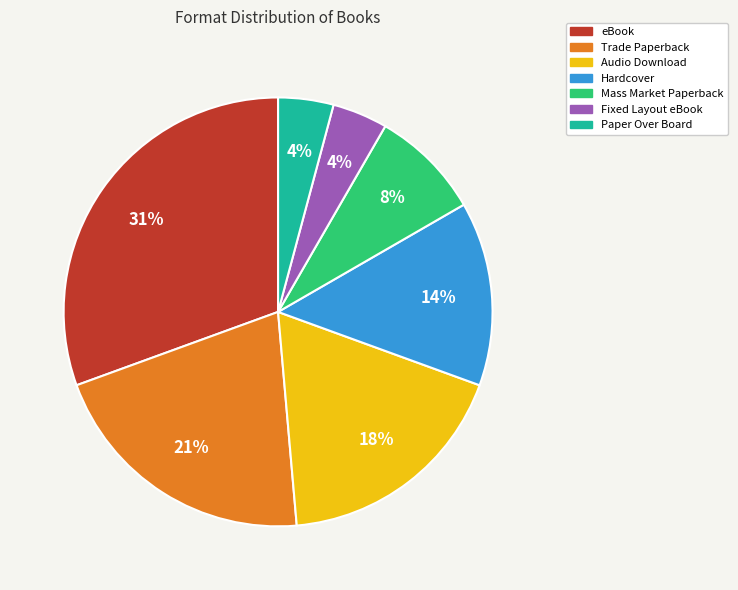

Is the sum of Paper Over Board and eBook greater than half?

No